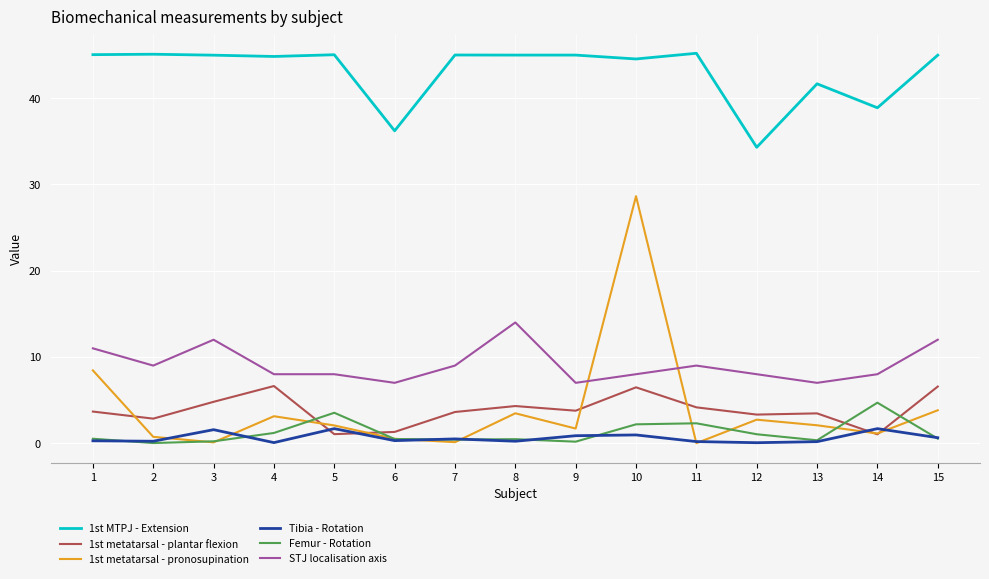

What is the greatest value displayed?

45.2